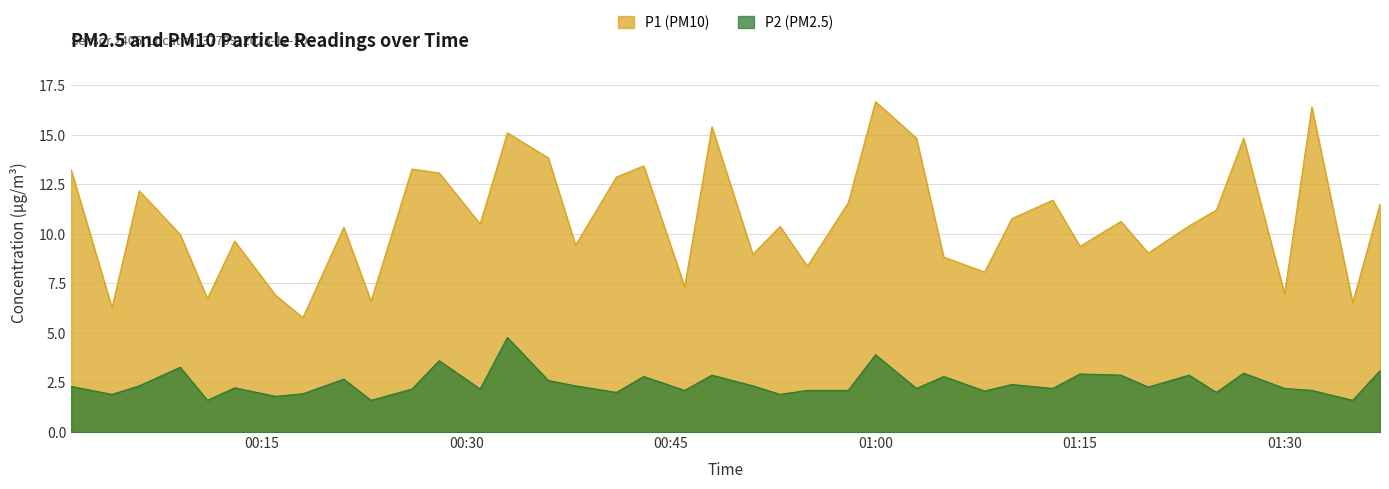

Which series has the largest range (max minus min)?

P1 (PM10)